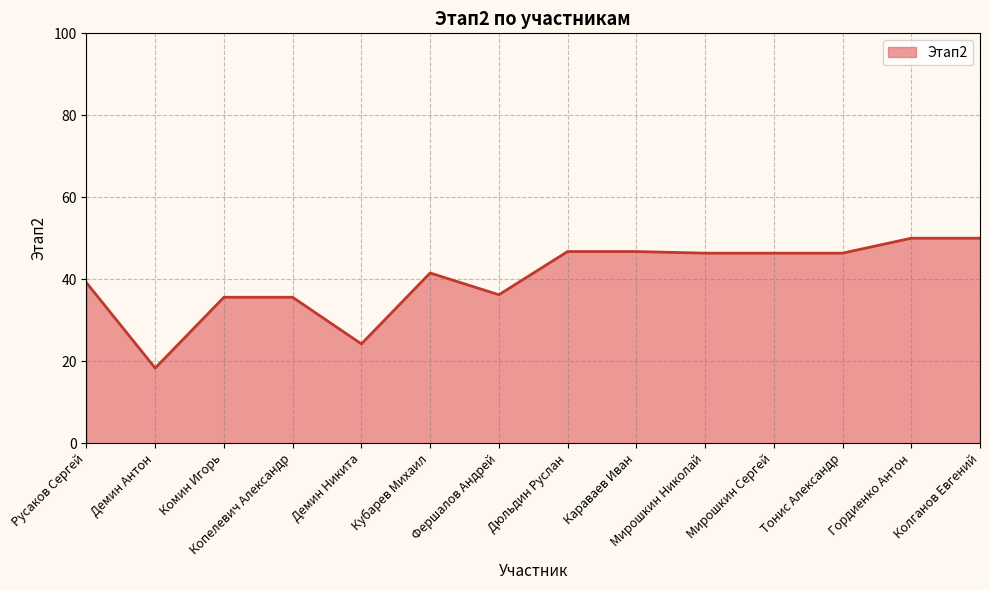

Does the chart display data point markers on the line(s)?

No